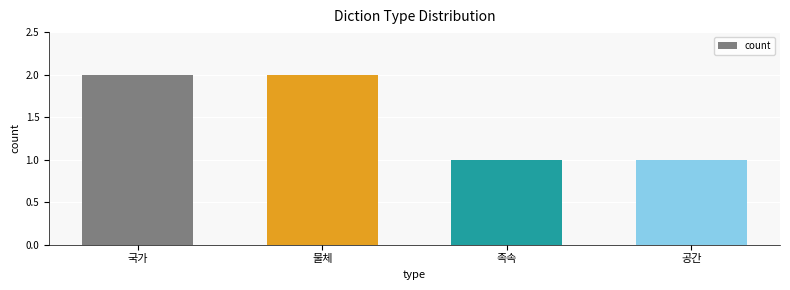

What is the smallest value displayed?

1